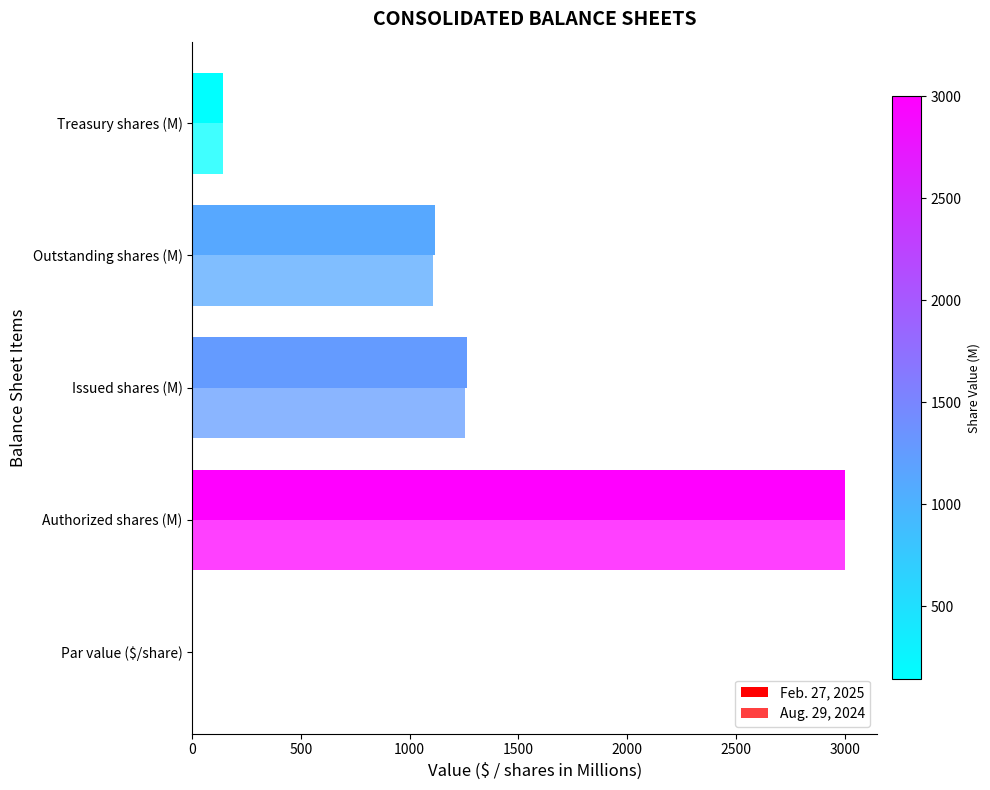

What is the smallest value displayed?

0.1